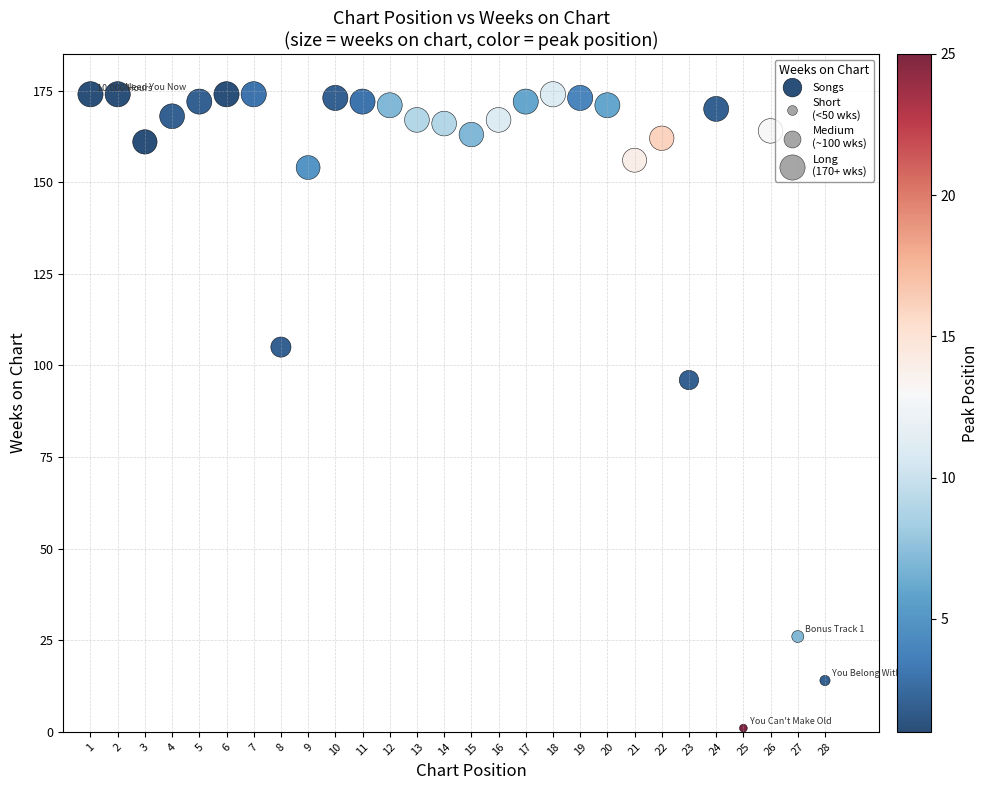

What is the range of X values (max minus min)?

27